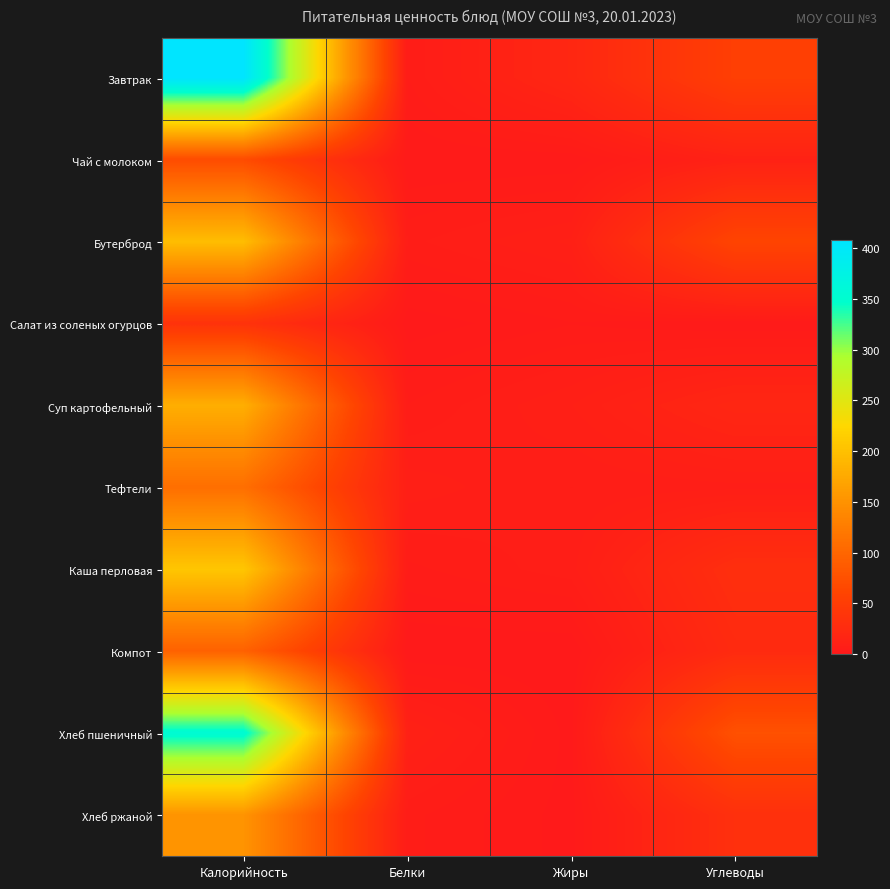

Reading left to right, extract all data points from this chart.

Завтрак: Калорийность=408.0	Белки=4.7	Жиры=19.4	Углеводы=53.4
Чай с молоком: Калорийность=69.0	Белки=1.6	Жиры=1.8	Углеводы=12.4
Бутерброд: Калорийность=196.8	Белки=5.9	Жиры=9.9	Углеводы=60.1
Салат из соленых огурцов: Калорийность=35.9	Белки=0.5	Жиры=3.1	Углеводы=1.6
Суп картофельный: Калорийность=180.8	Белки=4.8	Жиры=9.5	Углеводы=18.6
Тефтели: Калорийность=109.8	Белки=8.9	Жиры=6.4	Углеводы=7.5
Каша перловая: Калорийность=206.3	Белки=4.3	Жиры=7.3	Углеводы=30.2
Компот: Калорийность=94.2	Белки=0.0	Жиры=0.0	Углеводы=24.8
Хлеб пшеничный: Калорийность=355.2	Белки=11.4	Жиры=0.9	Углеводы=75.3
Хлеб ржаной: Калорийность=152.0	Белки=5.3	Жиры=0.8	Углеводы=32.2